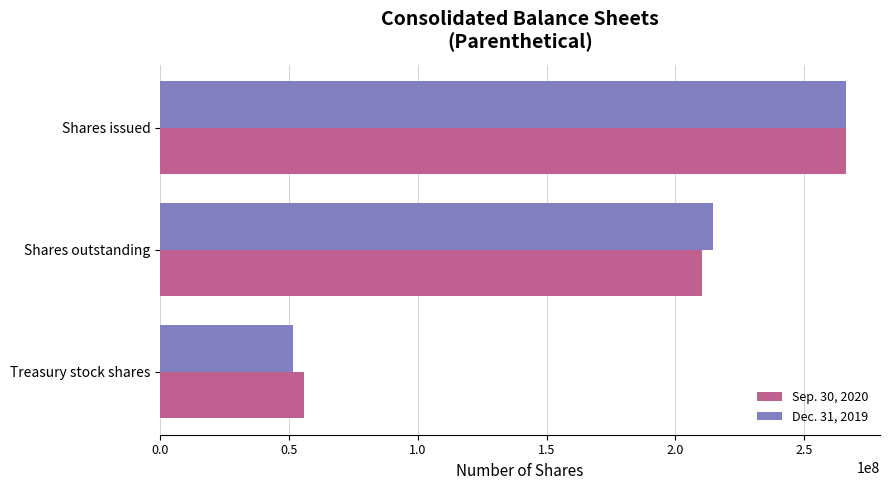

Rank the series at Treasury stock shares from lowest to highest value.

Dec. 31, 2019, Sep. 30, 2020